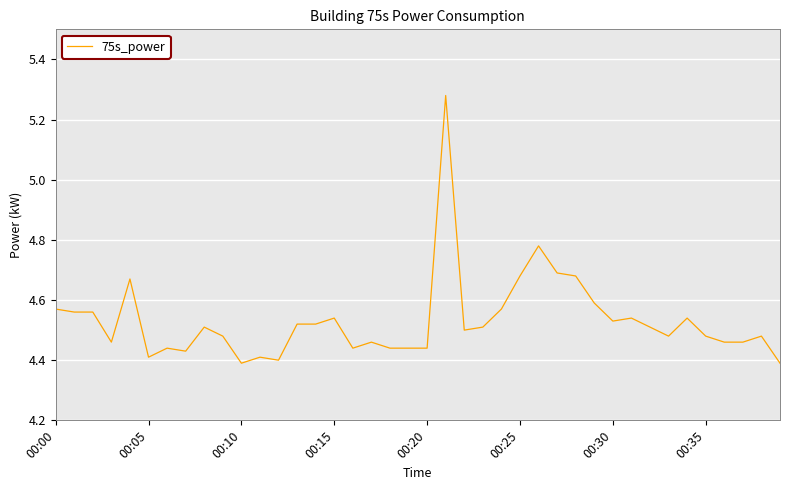

Which label corresponds to the smallest value in the chart?

00:10